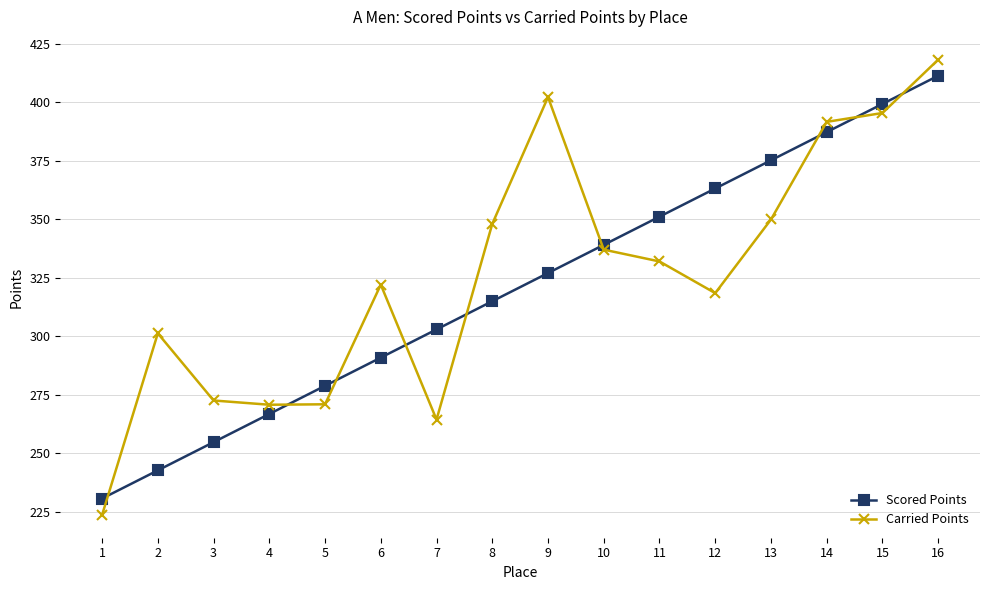

What is the average value of the Scored Points series?

321.0